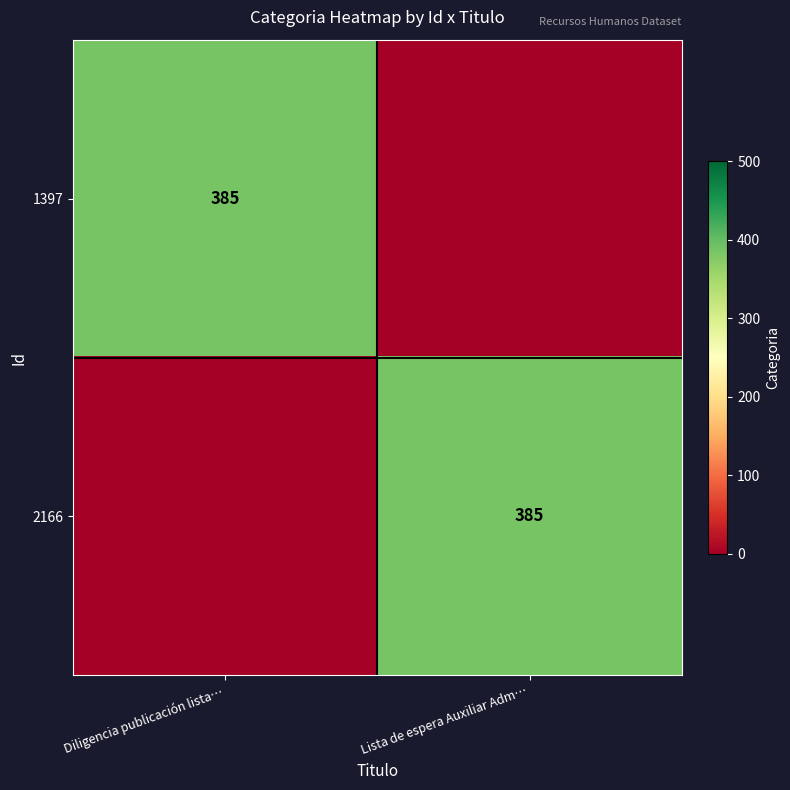

Is it true that 1397 equals 385 at Diligencia publicación lista…?

True